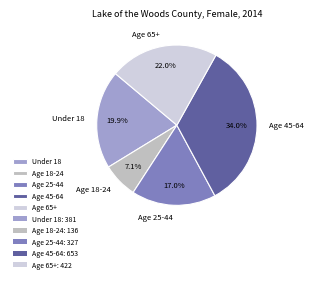

What percentage do Age 45-64 and Age 65+ together represent?

56.0%